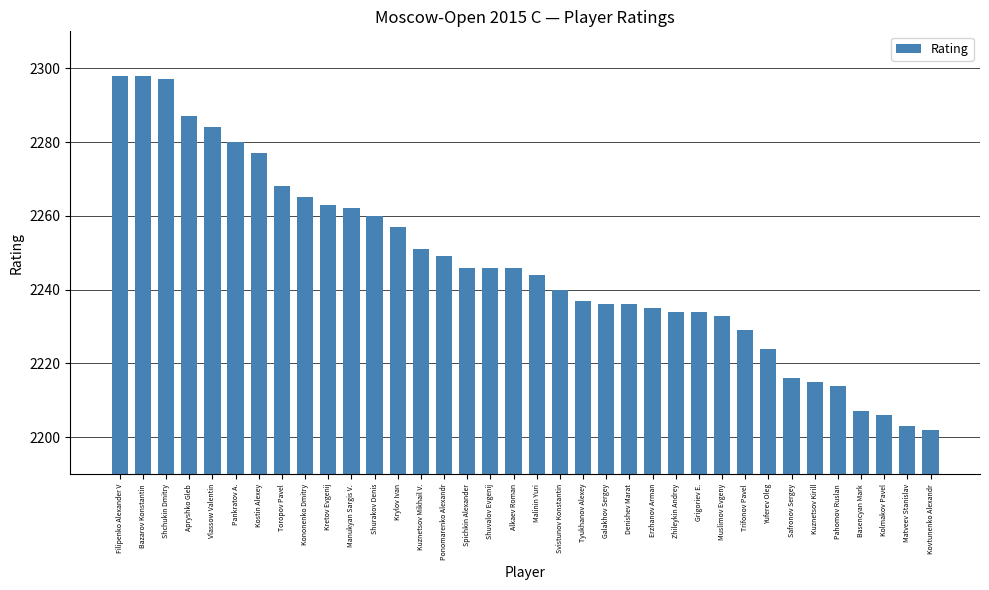

What is the maximum value shown in the chart?

2298